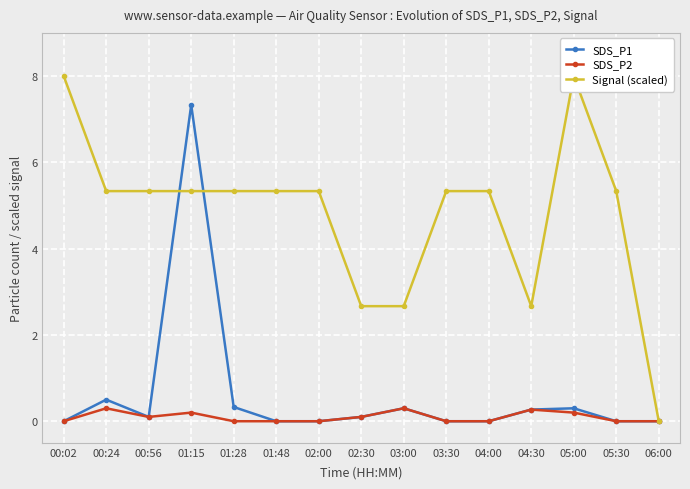

What is the highest value of the SDS_P2 series?

0.3